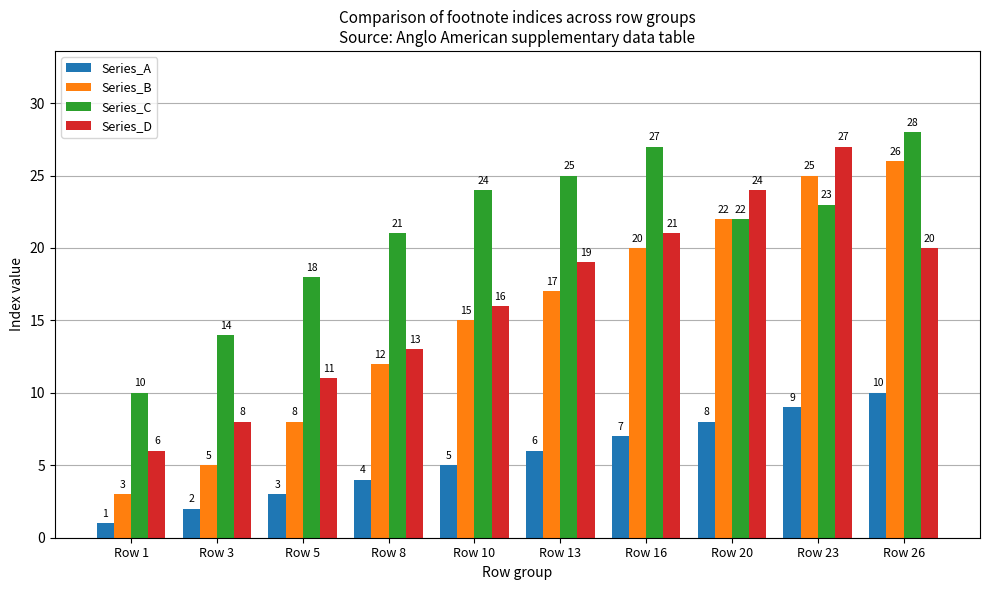

The Series_D series shows 27 at Row 23. True or false?

True